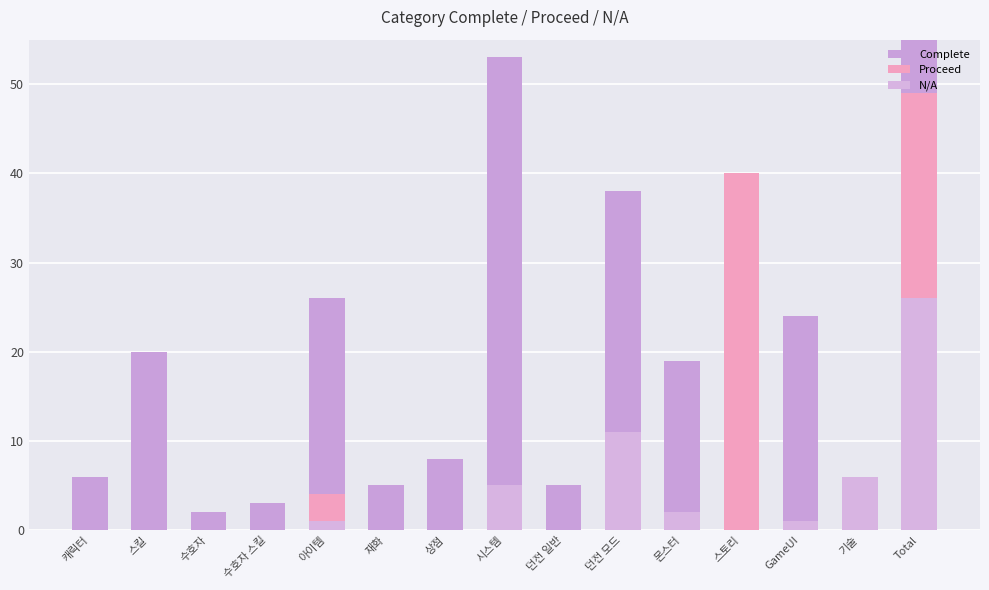

List the labels in order of N/A value, smallest first.

캐릭터, 스킬, 수호자, 수호자 스킬, 재화, 상점, 던전 일반, 스토리, 아이템, GameUI, 몬스터, 시스템, 기술, 던전 모드, Total